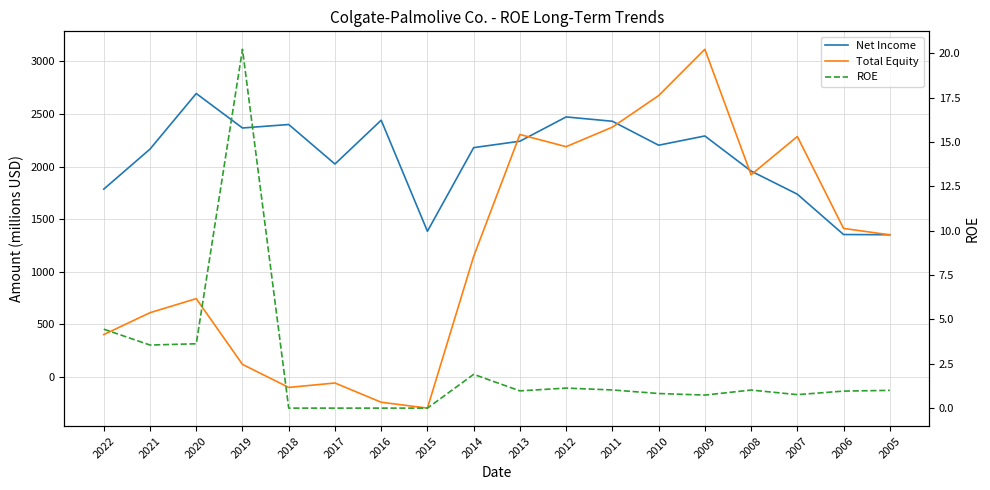

Read the ROE value at 2009.

0.7